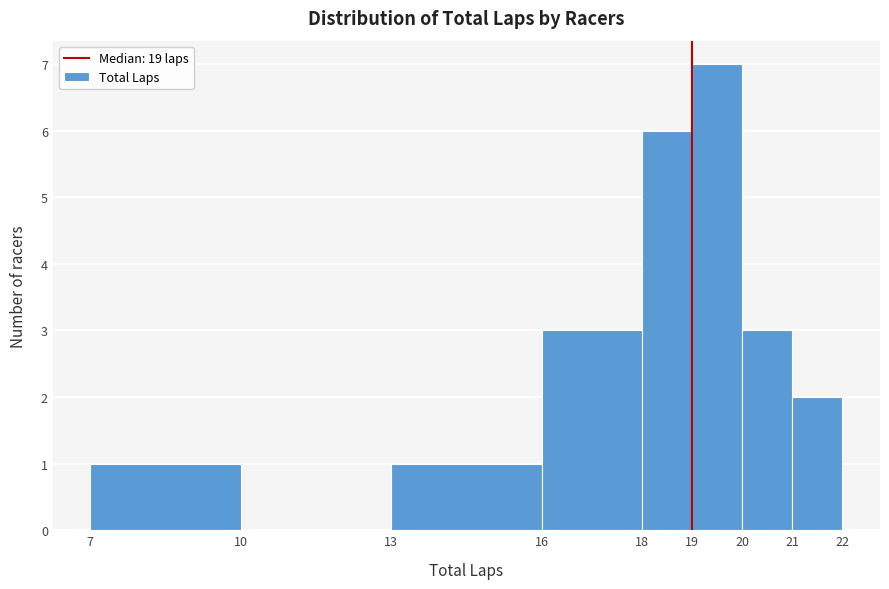

Reading left to right, transcribe this chart: for each bar, give the range it covers on the x-axis and its height. The values are not printed on the chart, so give them approximately, as read against the axis.

7 to 10: 1
10 to 13: 0
13 to 16: 1
16 to 18: 3
18 to 19: 6
19 to 20: 7
20 to 21: 3
21 to 22: 2